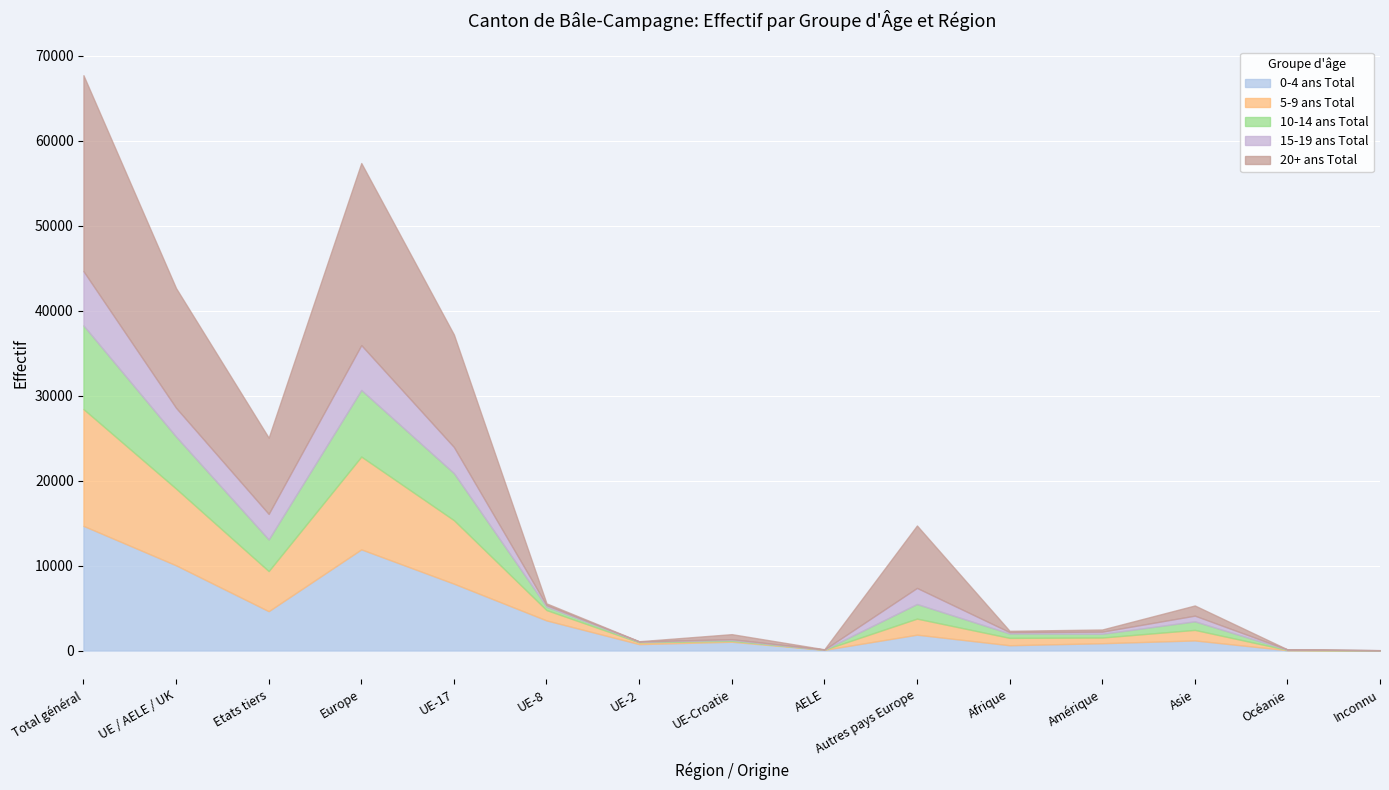

Rank the series at Etats tiers from highest to lowest value.

20+ ans Total, 5-9 ans Total, 0-4 ans Total, 10-14 ans Total, 15-19 ans Total